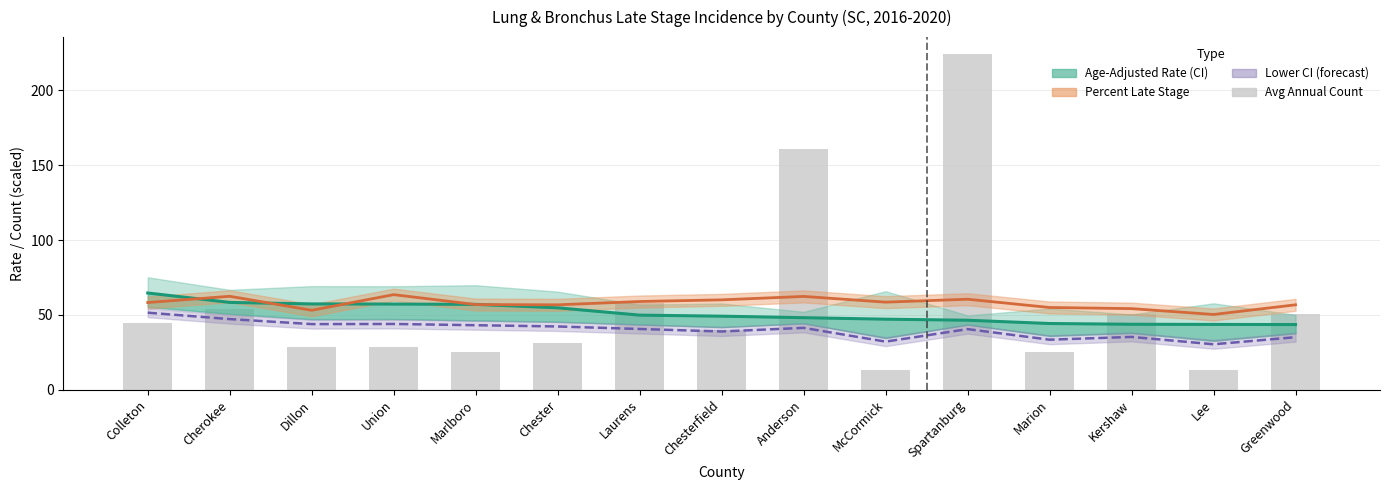

What is the sum of the Percent Late Stage (scaled) values at Dillon and Cherokee?

115.4